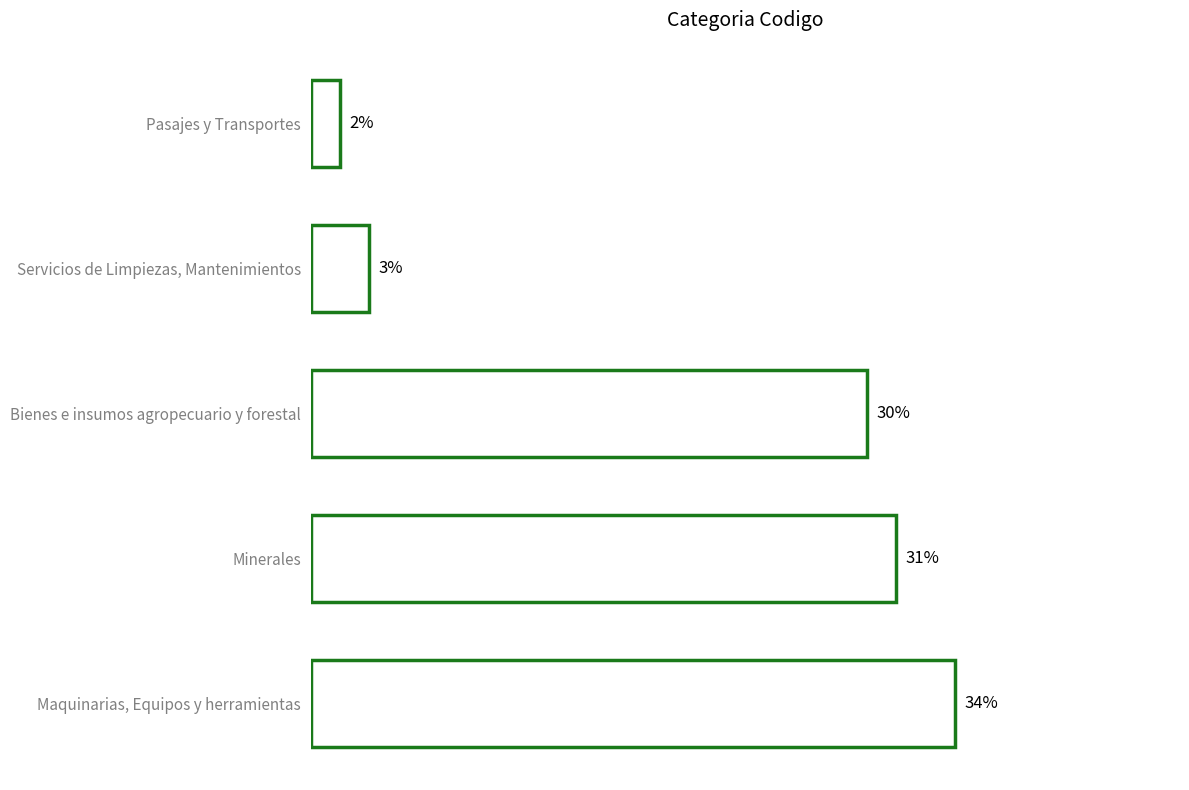

How many bars are there in total?

5